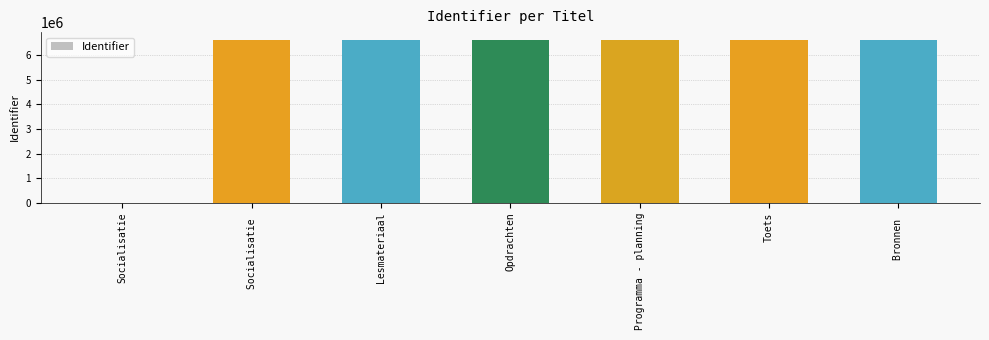

At which label is the value closest to 3302733?

Socialisatie 